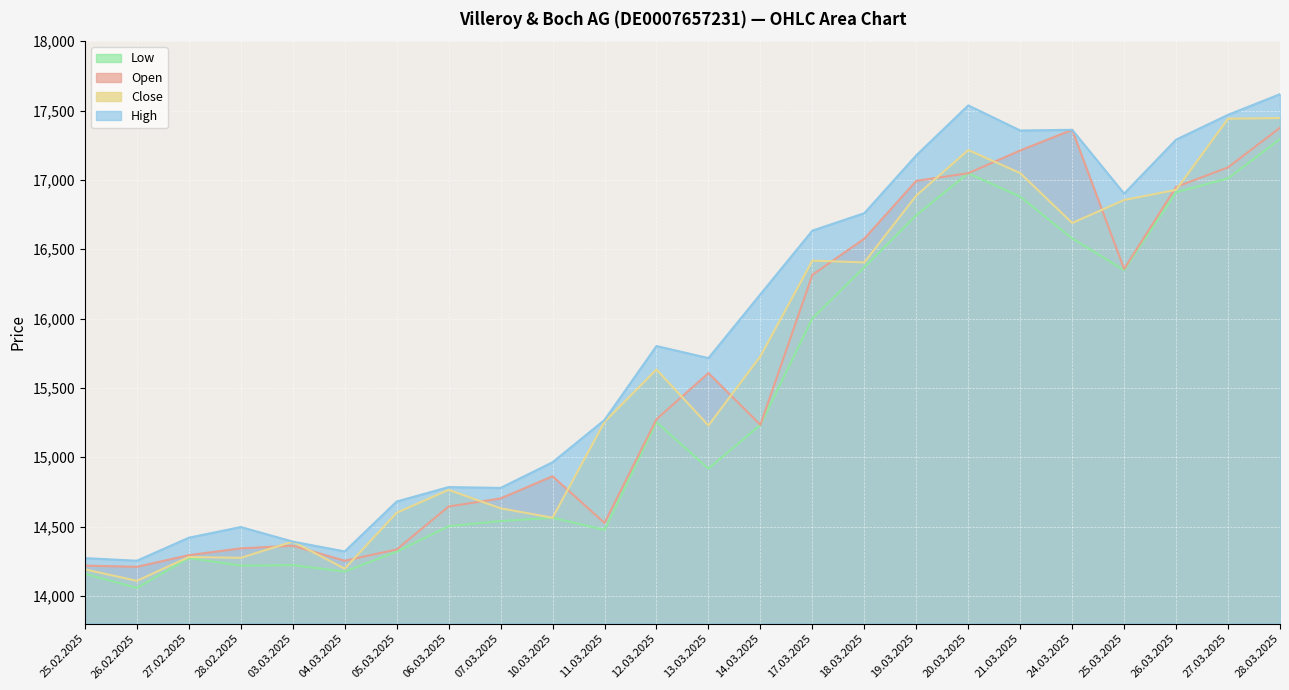

What are all the series names shown in the legend?

Open, High, Low, Close